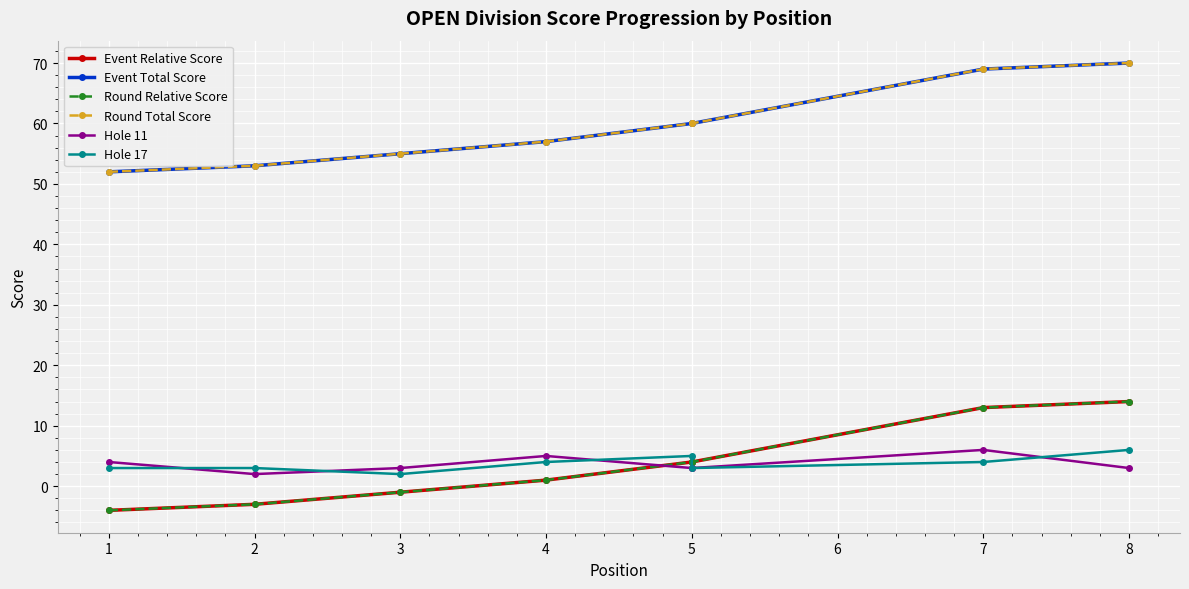

What are all the series names shown in the legend?

Event Relative Score, Event Total Score, Round Relative Score, Round Total Score, Hole 11, Hole 17